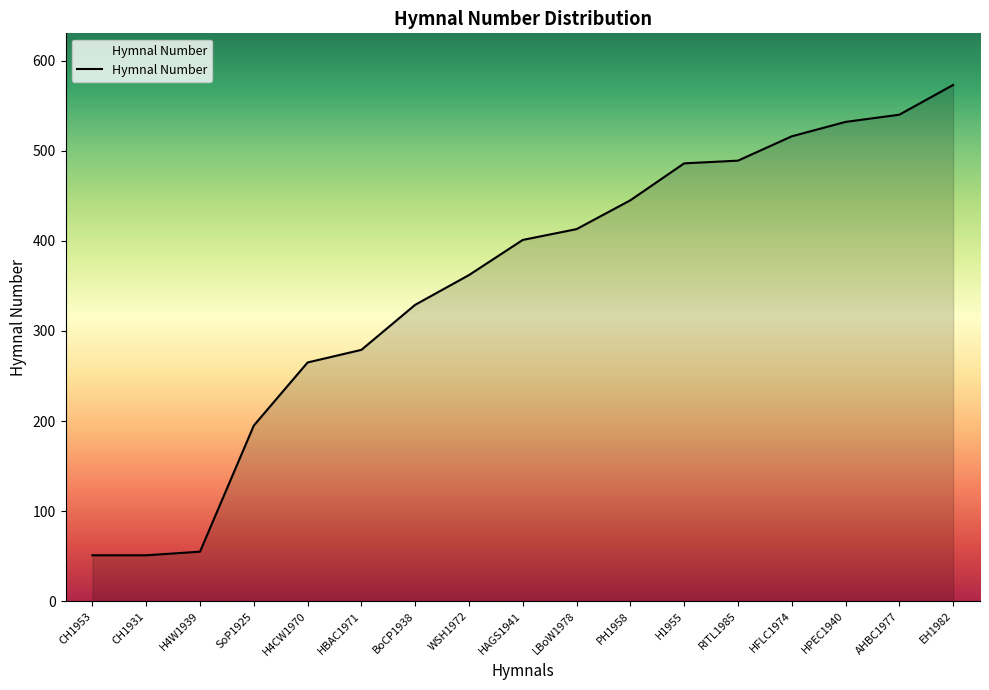

What is the change in value from H4CW1970 to PH1958?

+180